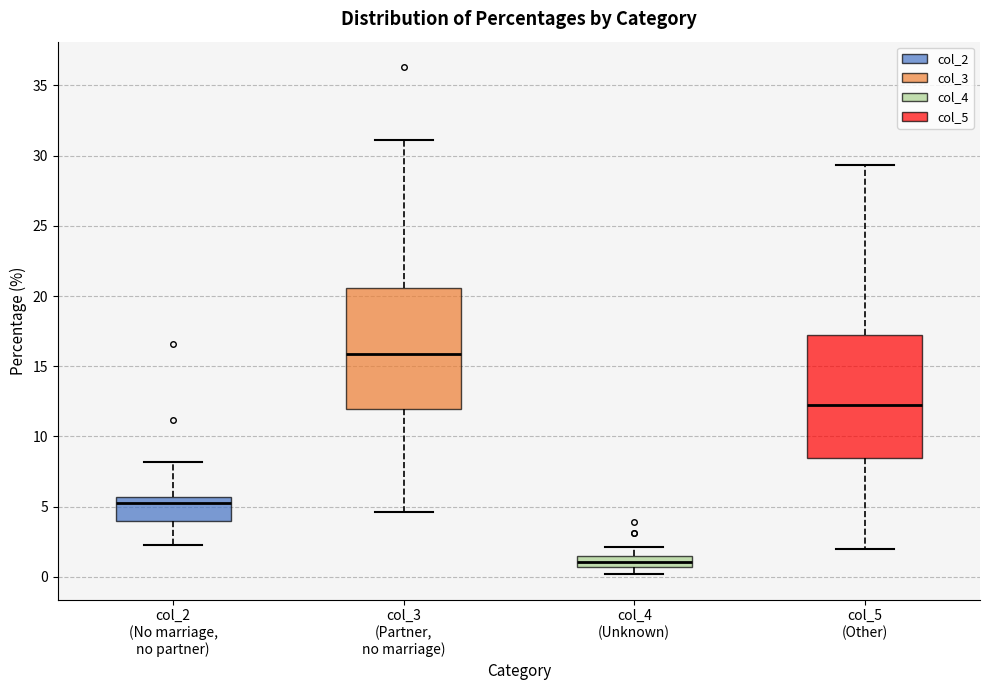

Where is the lower edge of the box for col_5 (Other) on the y-axis? The values are not printed on the chart, so give them approximately, as read against the axis.

8.5